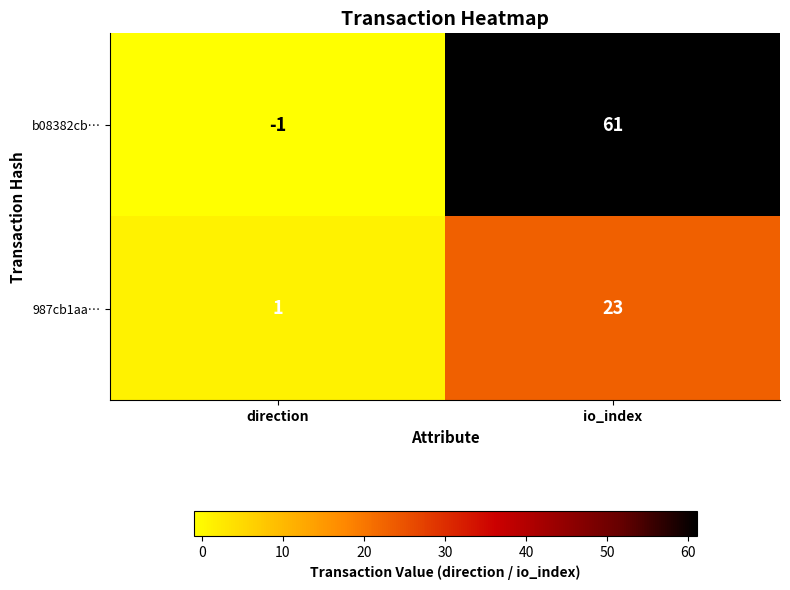

At which category is the sum across all series the highest?

io_index